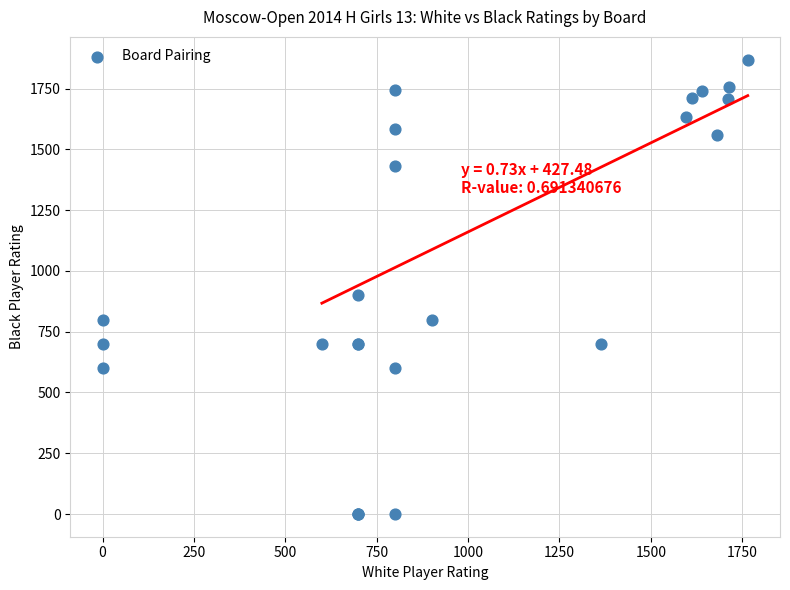

What Y value in the scatter plot is closest to 934?

900